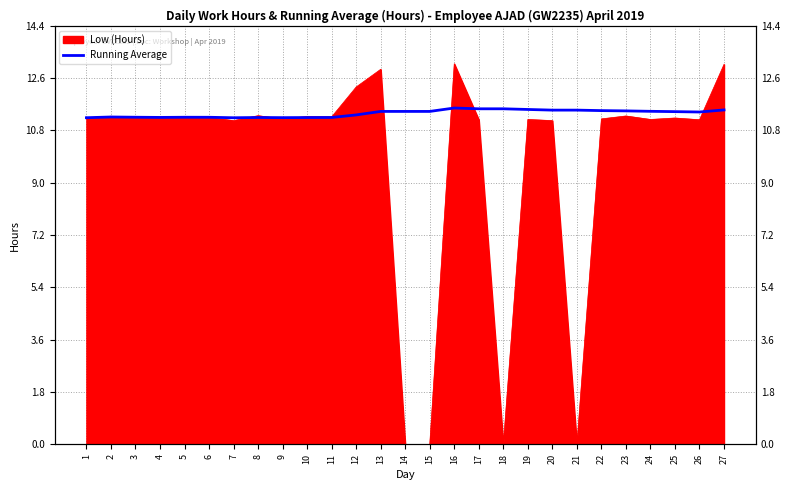

Where is the first local minimum?

4